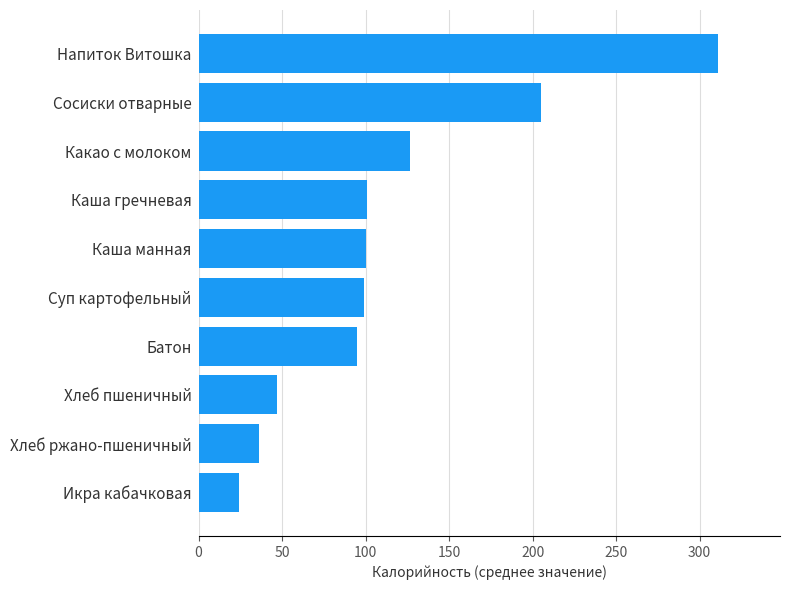

At which label is the value closest to 167?

Сосиски отварные